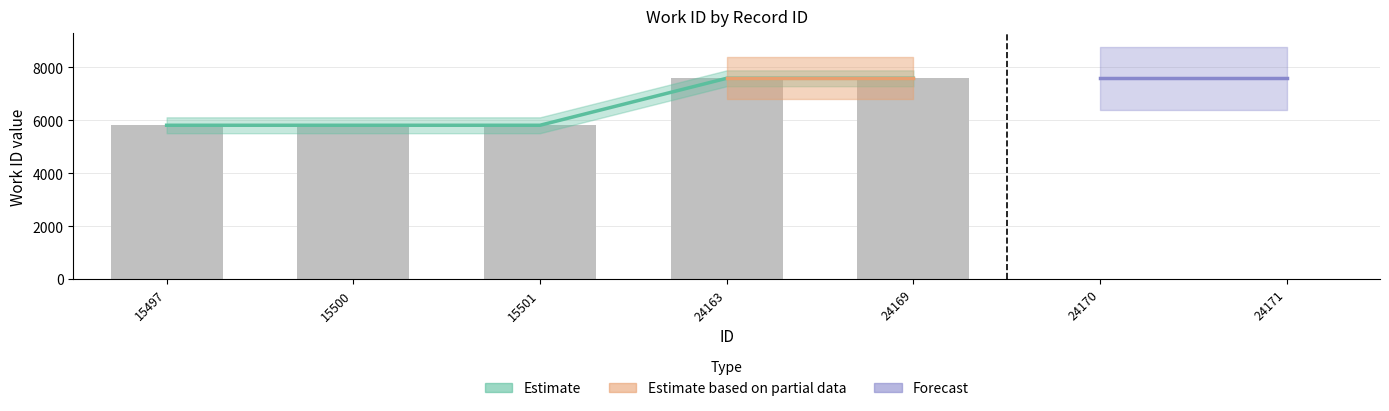

Is the value of id at 15501 greater than the value of work_id at 15497?

No